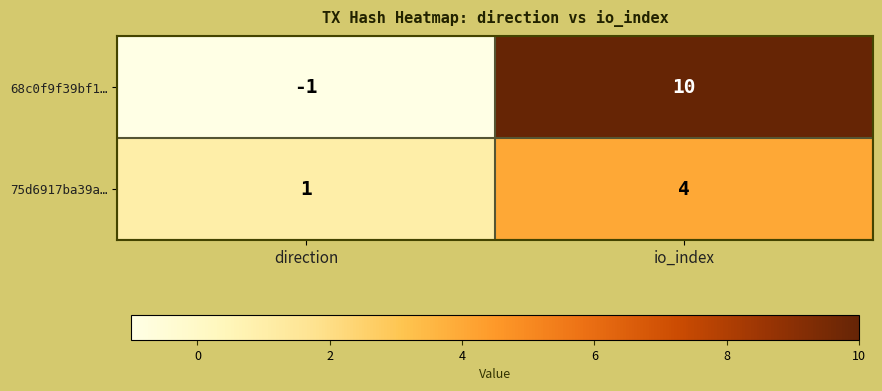

What is the difference between the highest and lowest values at io_index?

6